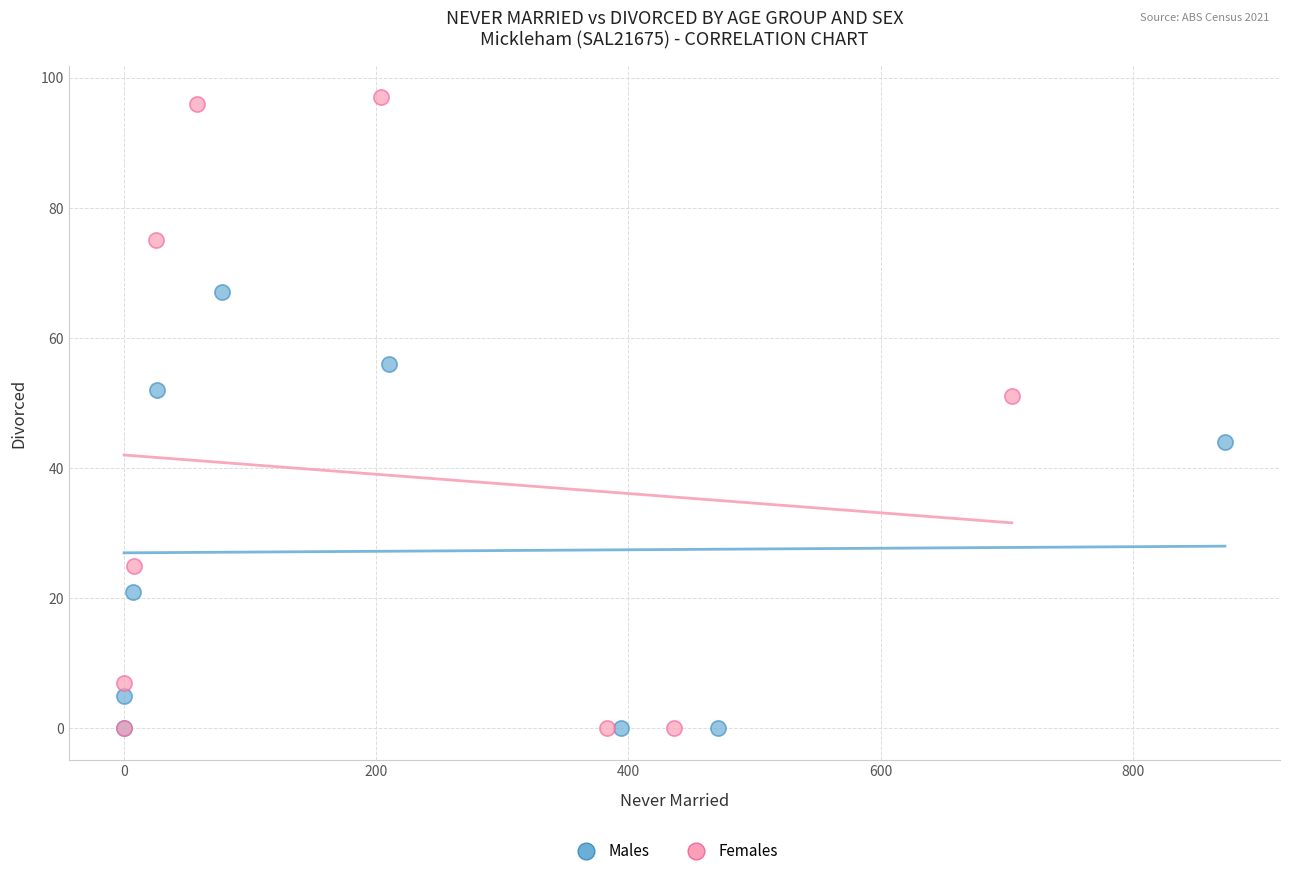

Which series has the largest Y range (max minus min)?

Females